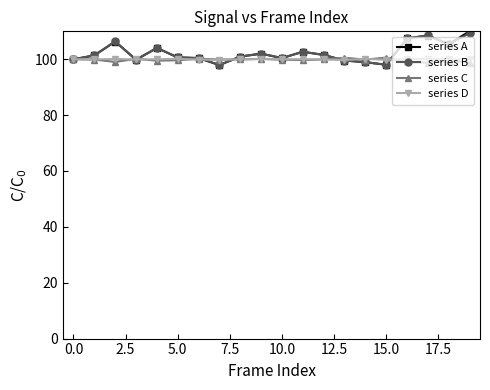

What is the greatest value displayed?

110.0